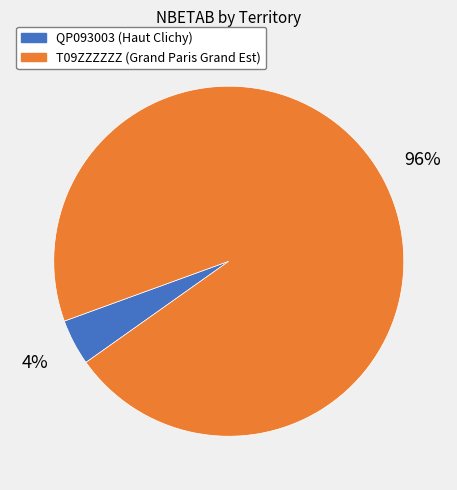

Which category accounts for the majority?

T09ZZZZZZ (Grand Paris Grand Est)